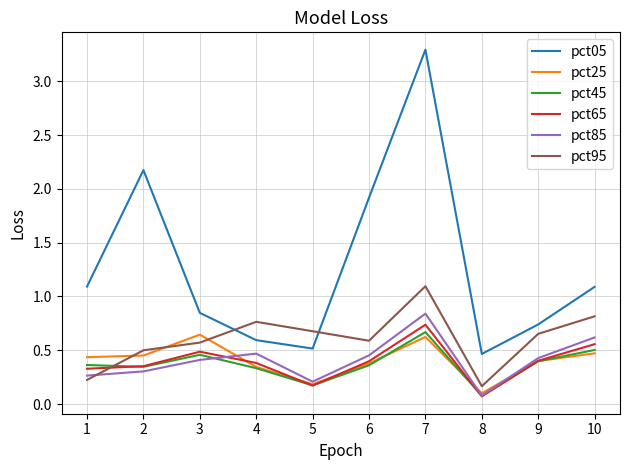

What is the greatest value displayed?

3.3